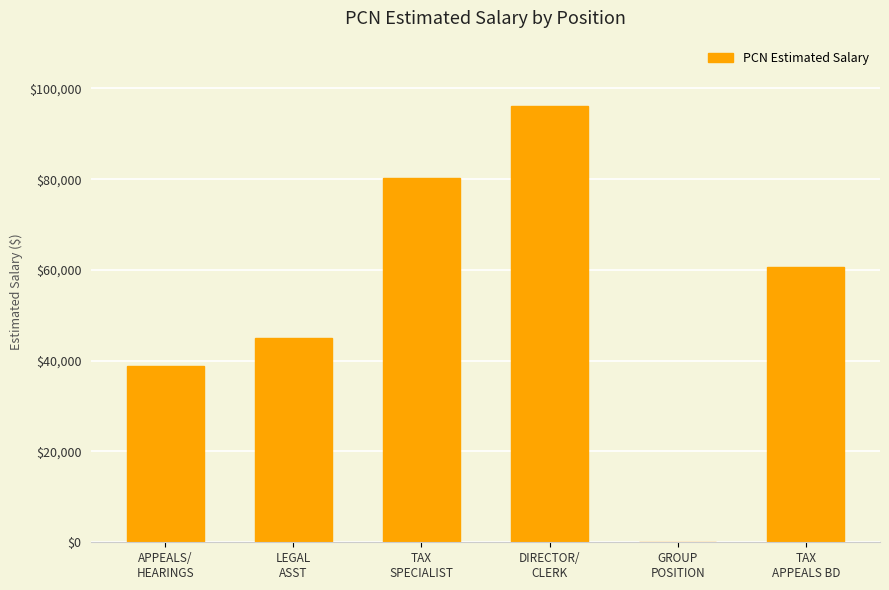

What is the change in value from APPEALS/
HEARINGS to TAX
SPECIALIST?

+41433.6